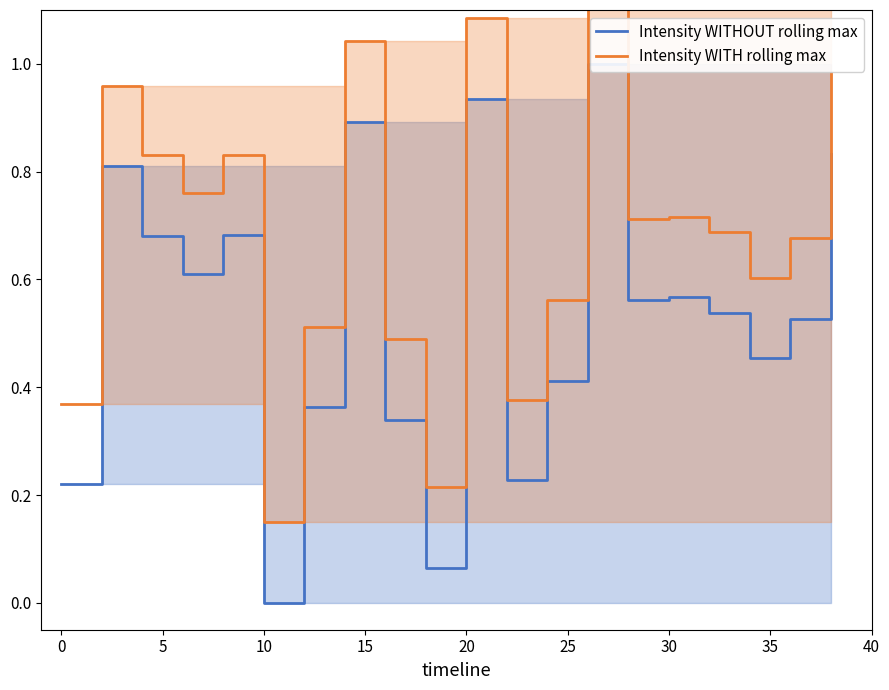

What is the highest value of the Intensity WITHOUT rolling max series?

1.0